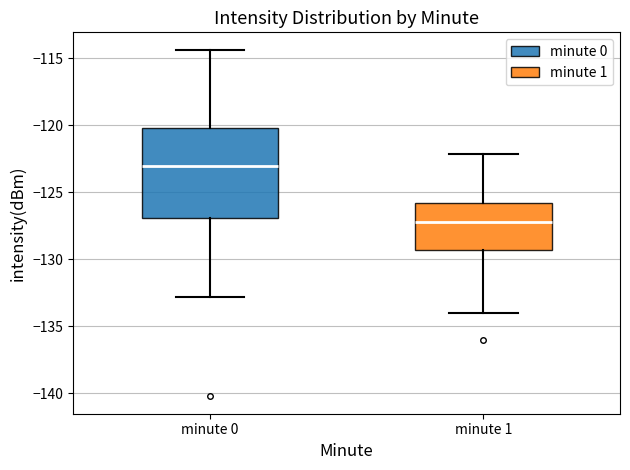

Where is the upper edge of the box for minute 1 on the y-axis? The values are not printed on the chart, so give them approximately, as read against the axis.

-126.0